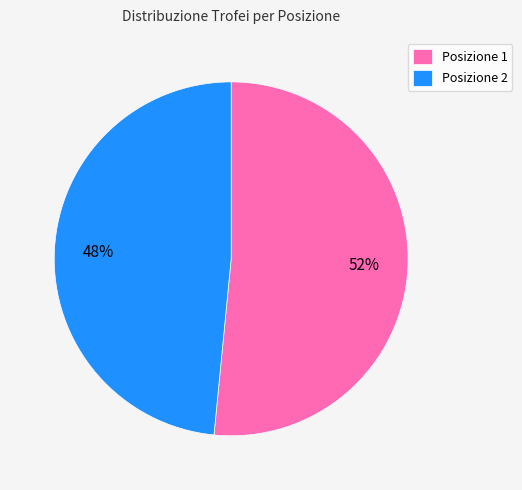

Does any single category account for the majority?

Yes